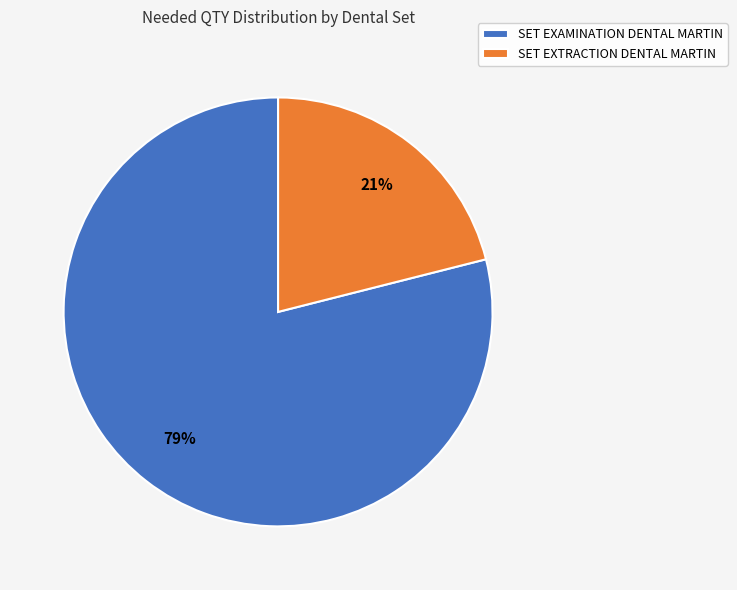

What is the largest slice in the pie chart?

SET EXAMINATION DENTAL MARTIN